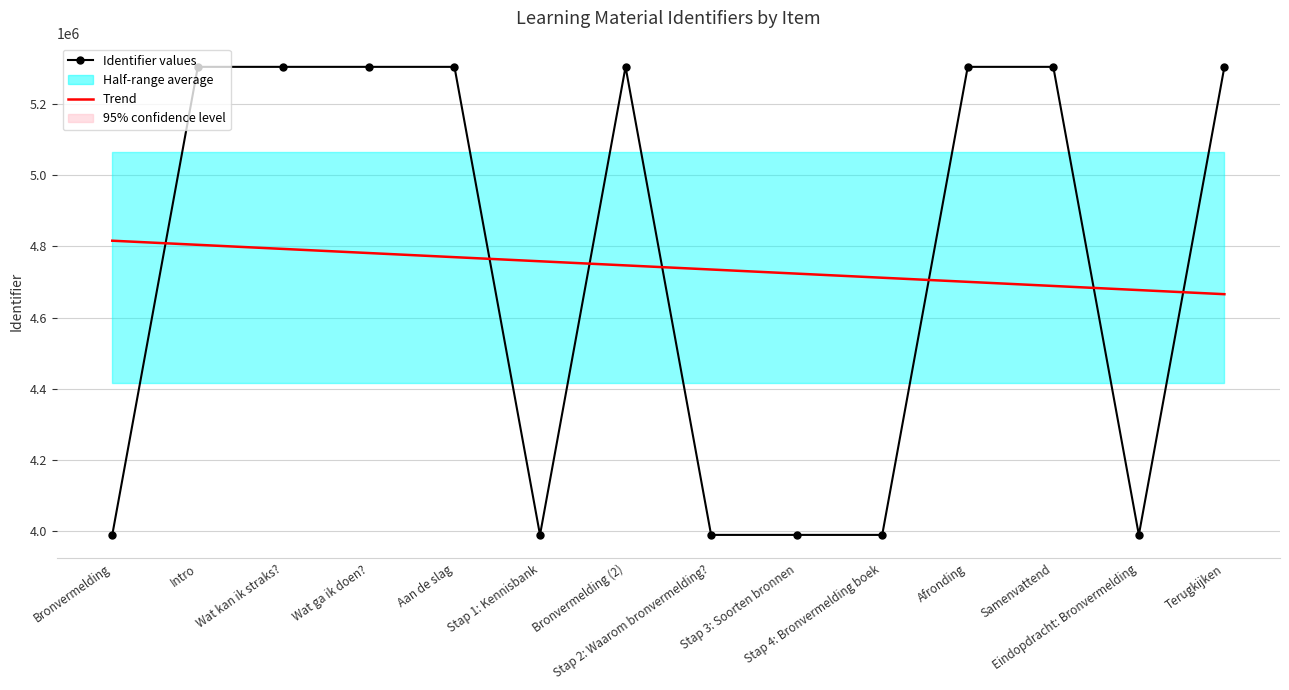

Which has a higher value, Samenvattend or Eindopdracht: Bronvermelding?

Samenvattend